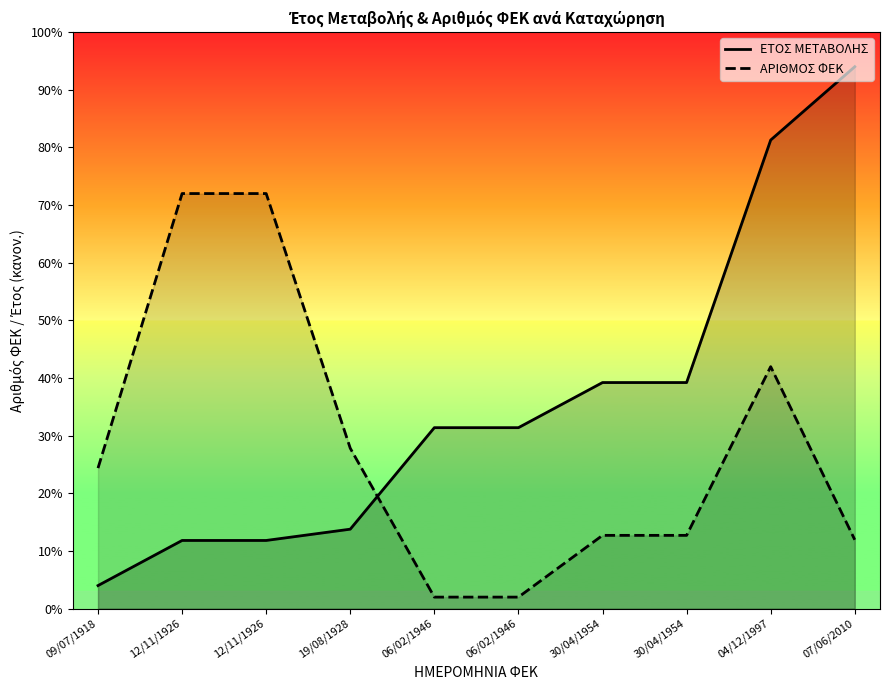

Reading right to left, transcribe all the data shown in this chart.

ΕΤΟΣ ΜΕΤΑΒΟΛΗΣ: 07/06/2010=470.0	04/12/1997=406.4	30/04/1954=196.1	30/04/1954=196.1	06/02/1946=157.0	06/02/1946=157.0	19/08/1928=68.9	12/11/1926=59.1	12/11/1926=59.1	09/07/1918=20.0
ΑΡΙΘΜΟΣ ΦΕΚ: 07/06/2010=59.7	04/12/1997=209.9	30/04/1954=63.6	30/04/1954=63.6	06/02/1946=10.0	06/02/1946=10.0	19/08/1928=139.1	12/11/1926=360.0	12/11/1926=360.0	09/07/1918=121.9